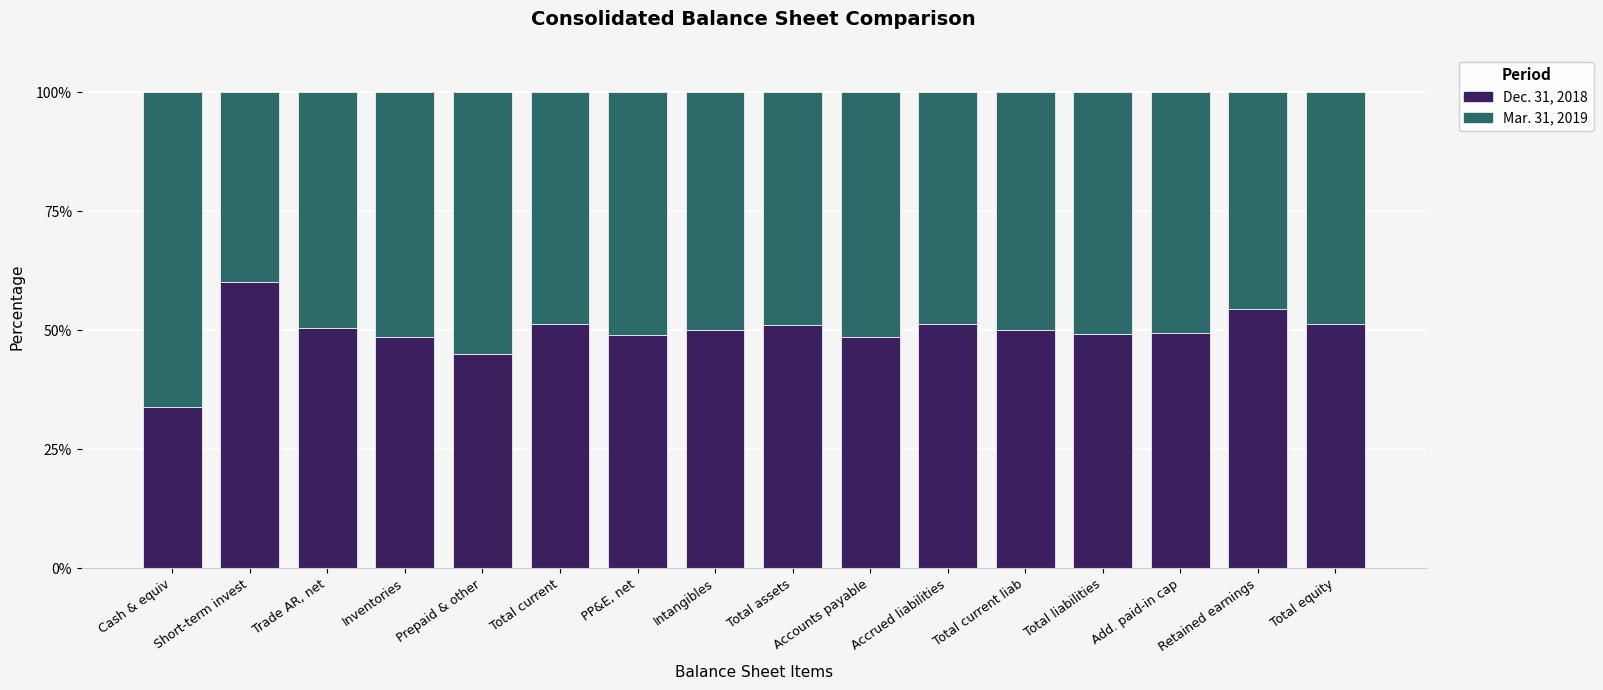

What is the difference between the maximum and minimum values in the Dec. 31, 2018 series?

26.3